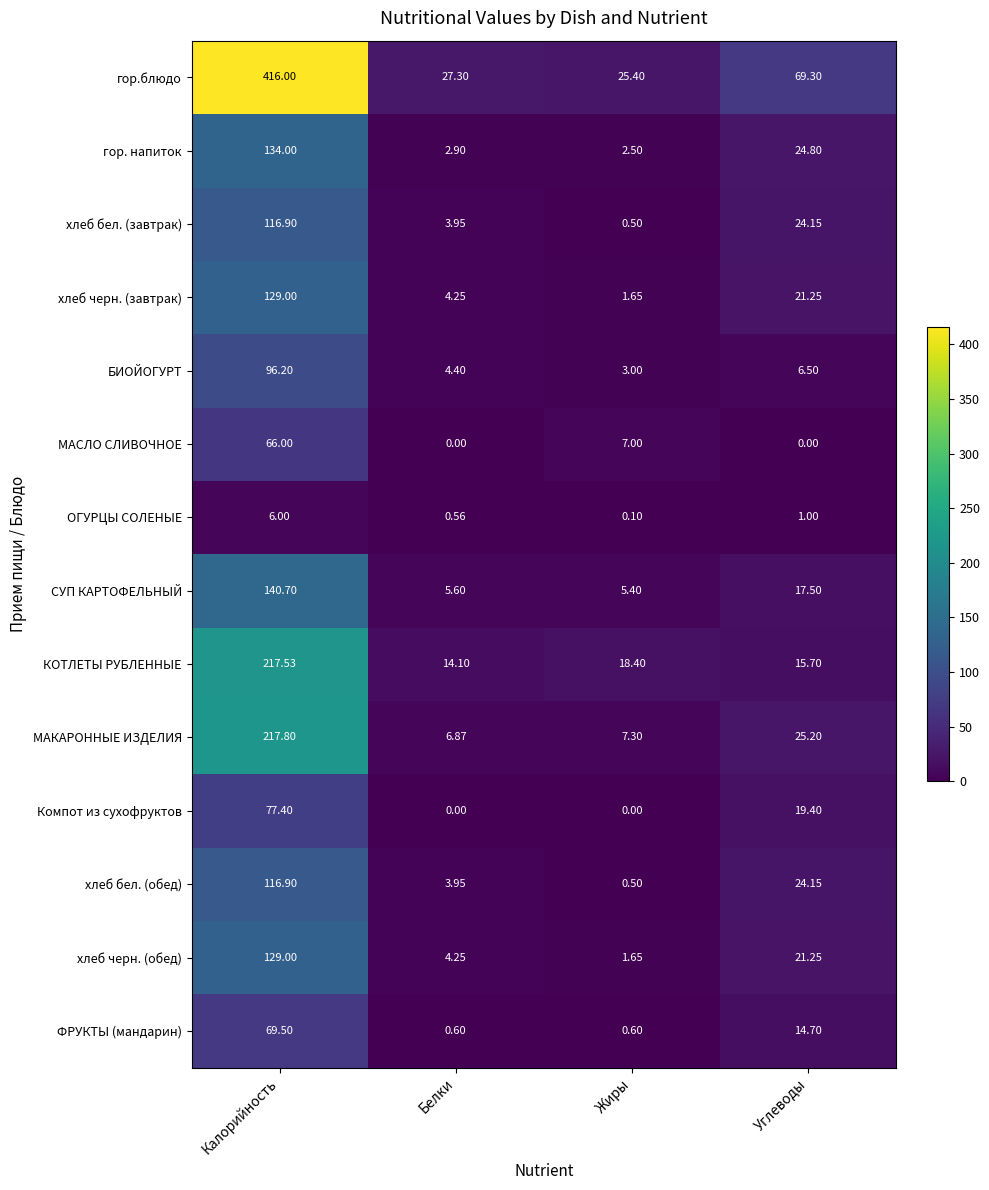

Which category has the lowest value in the МАКАРОННЫЕ ИЗДЕЛИЯ series?

Белки